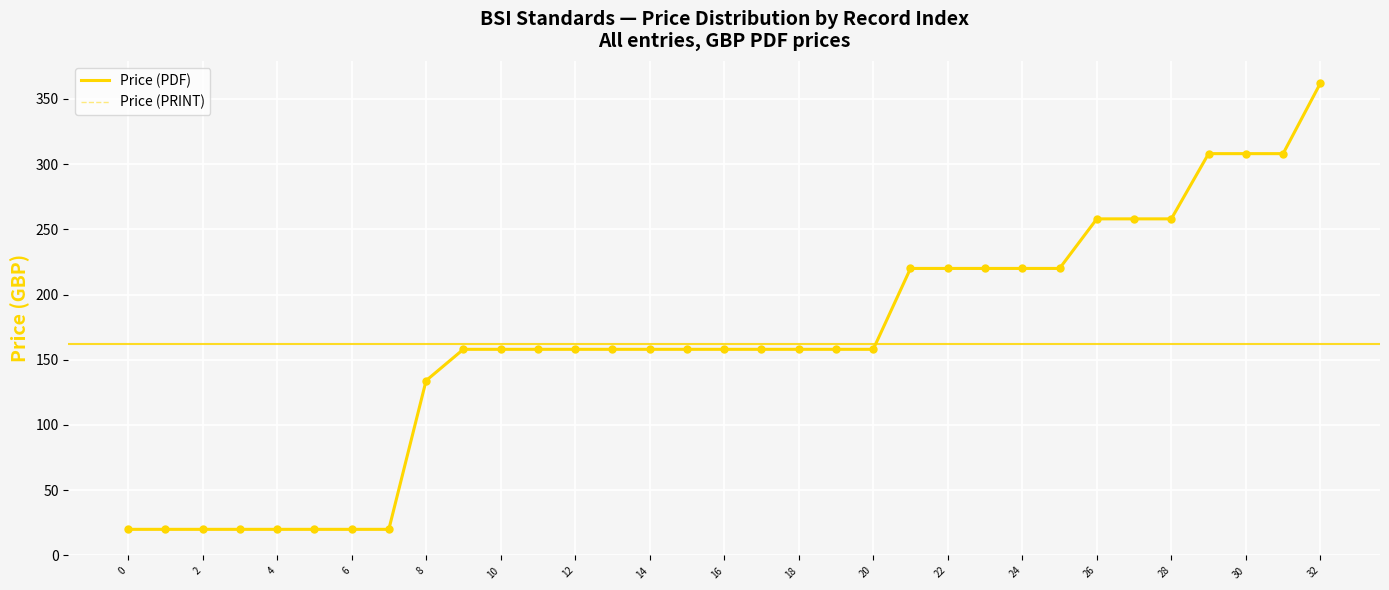

Which series has the largest total across all categories?

Price (PDF)